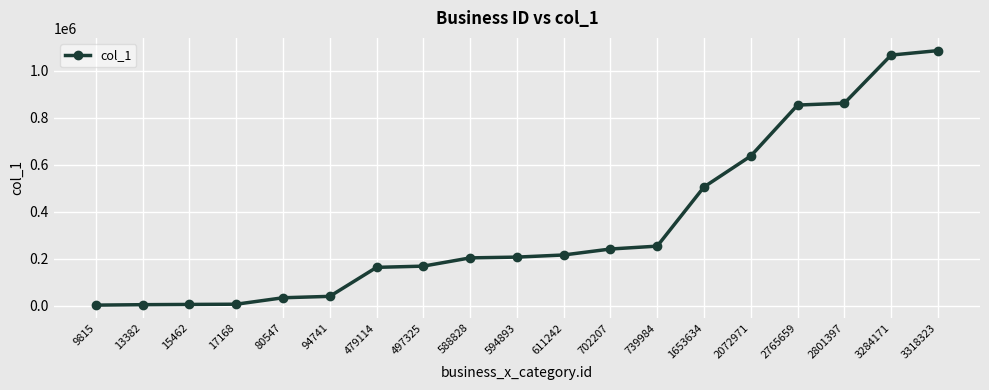

Which has a higher value, 94741 or 702207?

702207